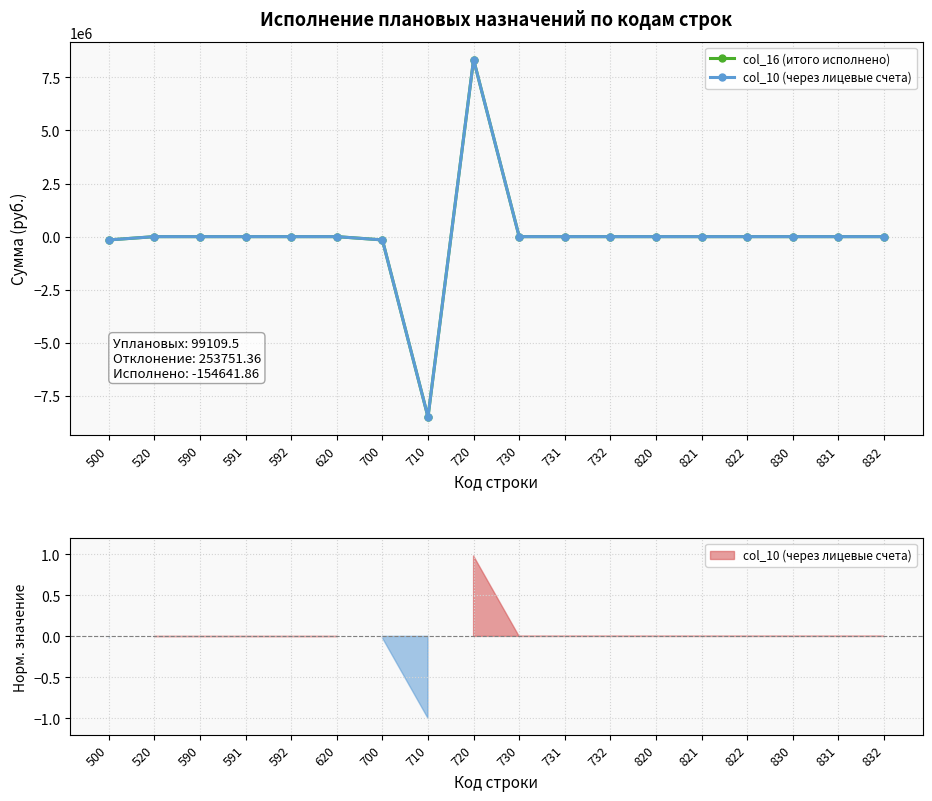

Is it true that col_16 (итого исполнено) equals 9080865.6 at 832?

False